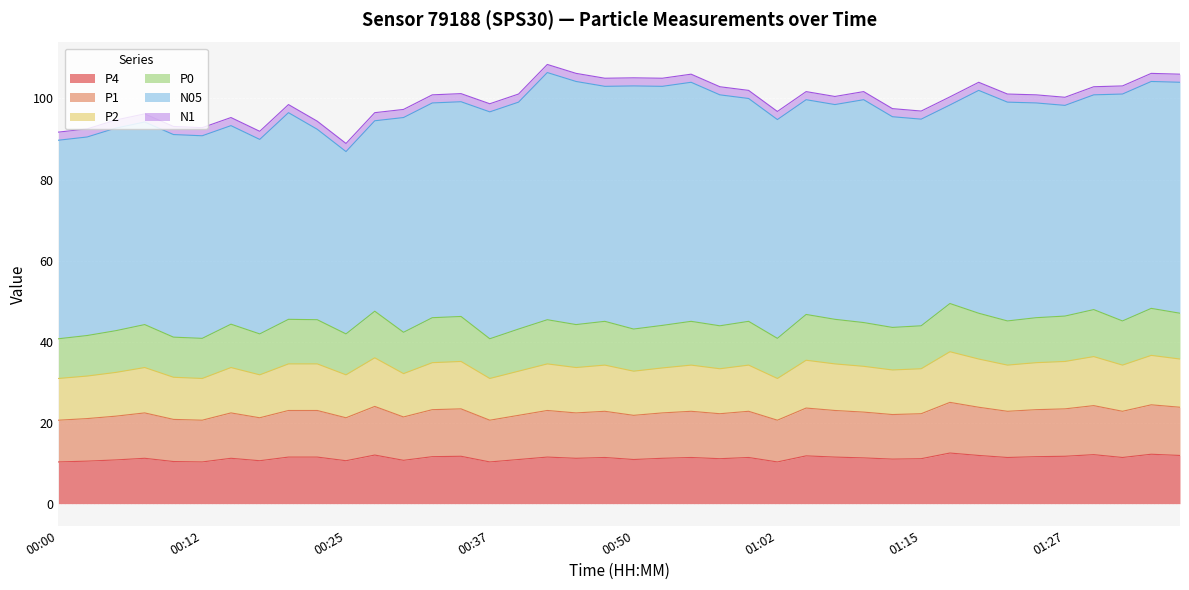

True or false: P2 has more than 1 points higher than both neighbors.

True